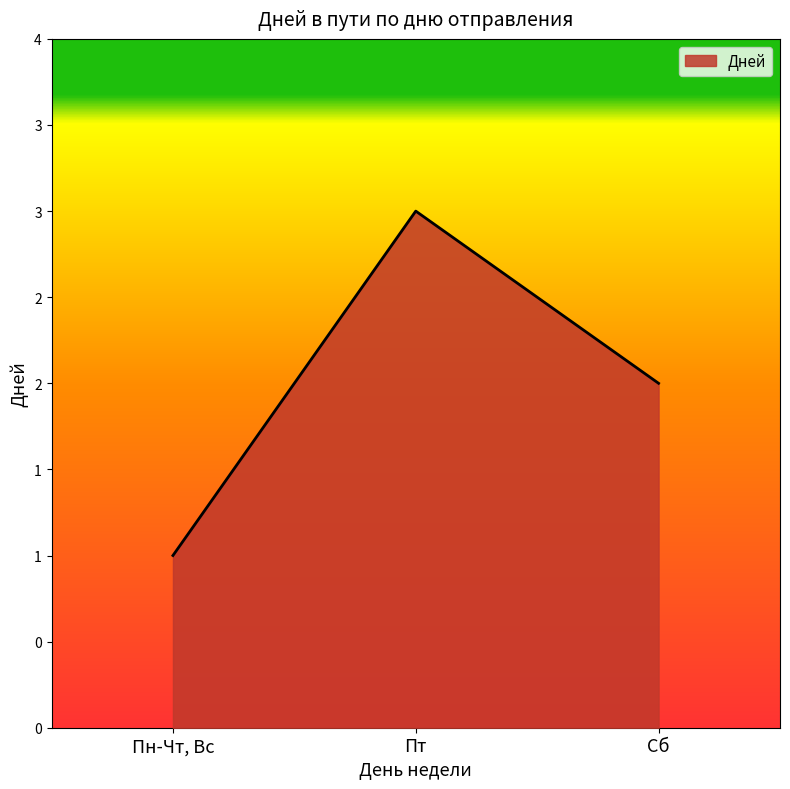

Is this an area chart (filled region under the line)?

Yes